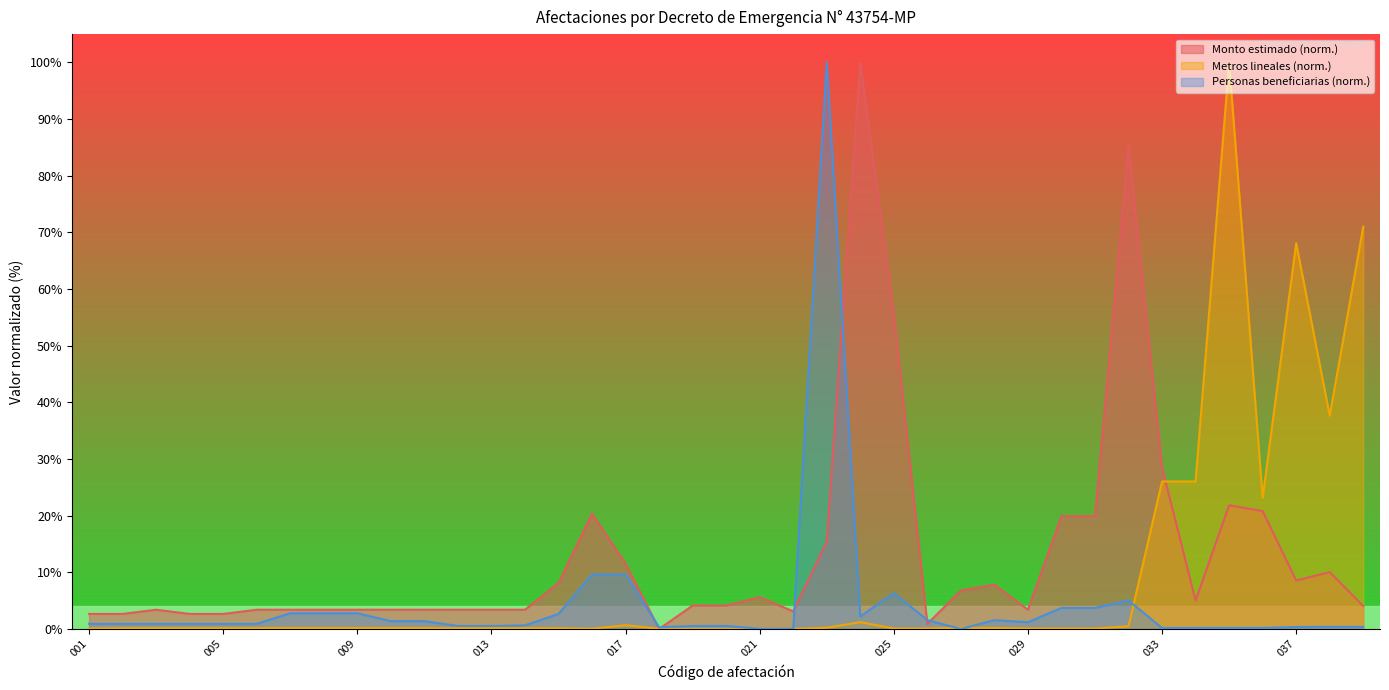

Between 006 and 024, which series saw the biggest shift?

Monto estimado (millones CRC)